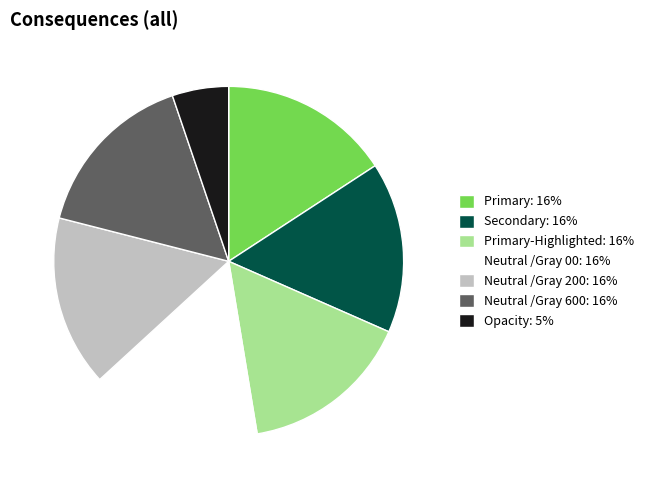

How many slices are in this pie chart?

7